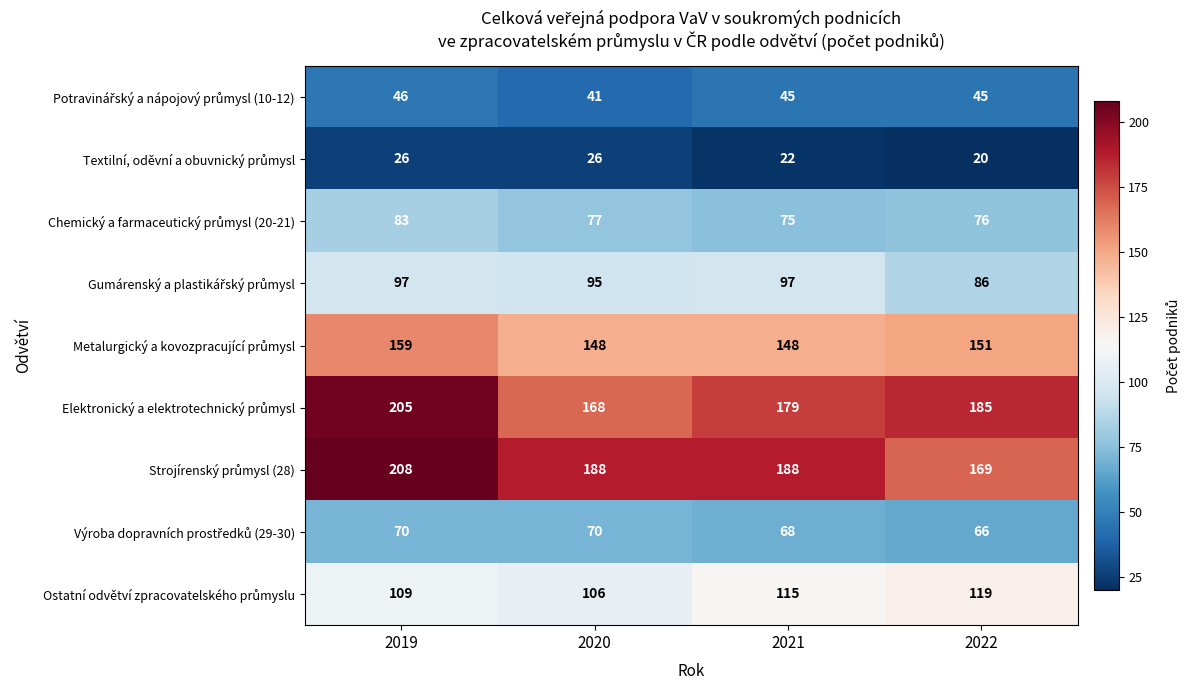

At how many categories does at least one series exceed 94?

4